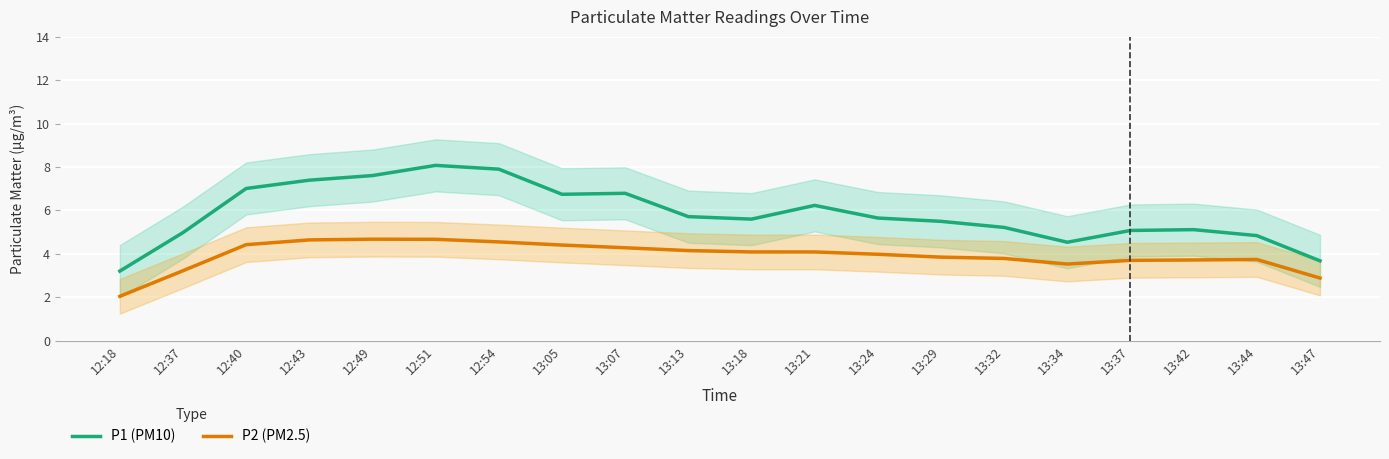

Between 13:47 and 13:18, which is larger?

13:18